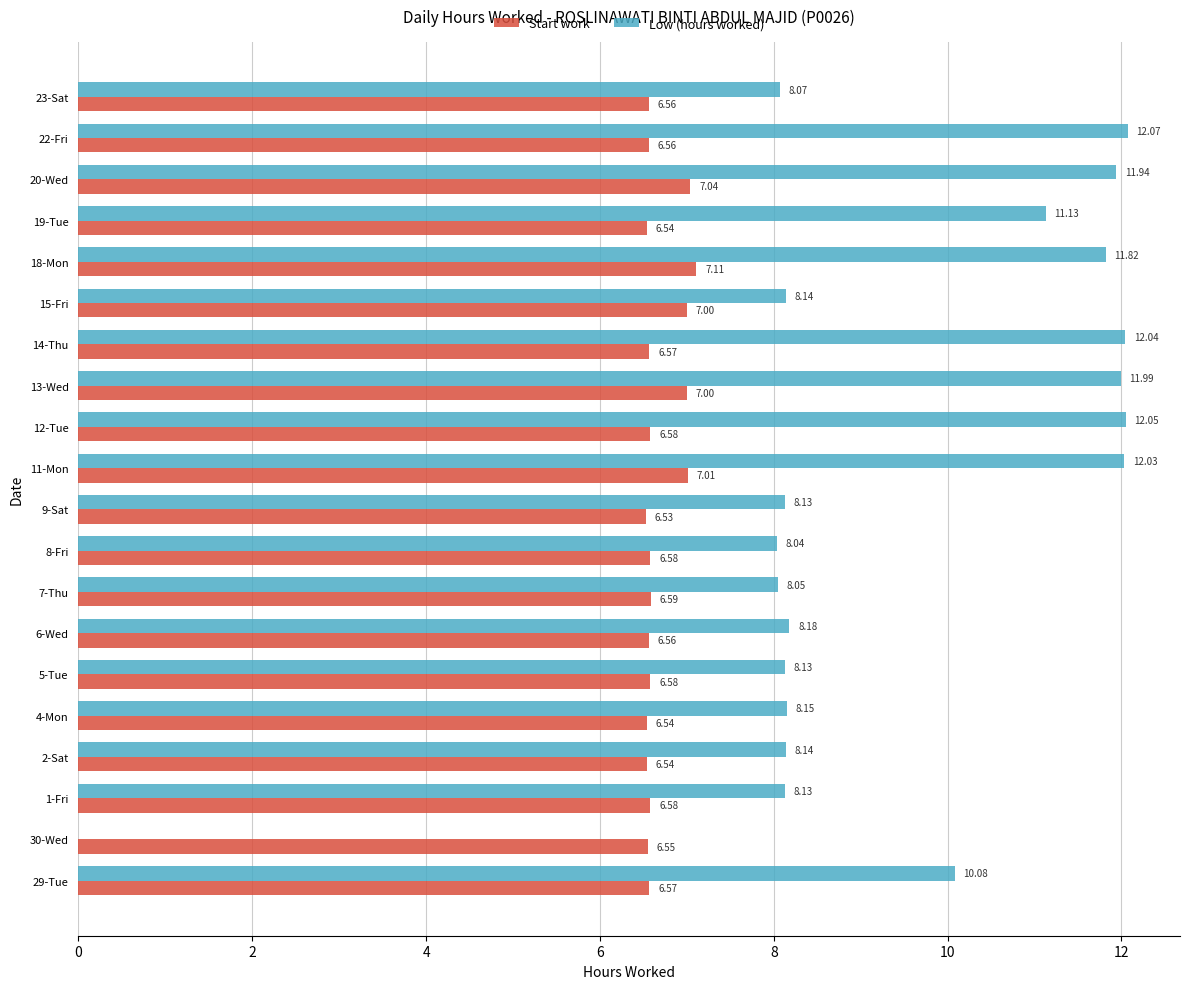

What is the sum of all Start work values?

133.6